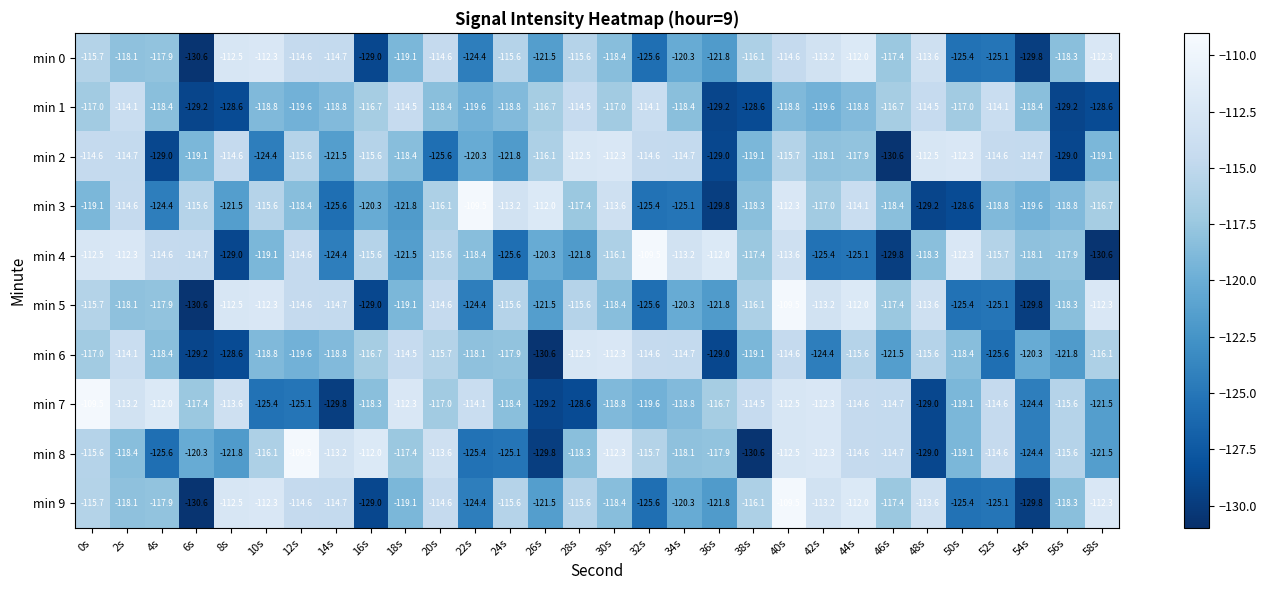

Count the number of data series in this chart.

10